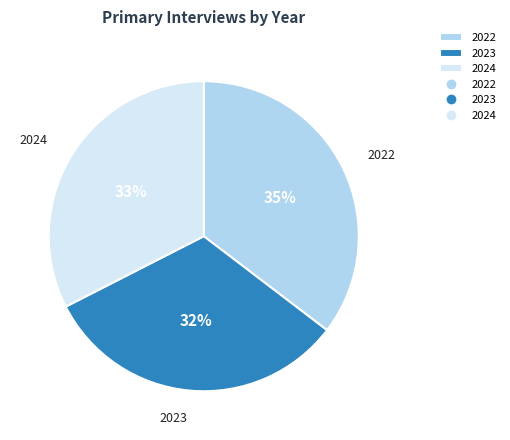

Between 2022 and 2024, which is larger?

2022